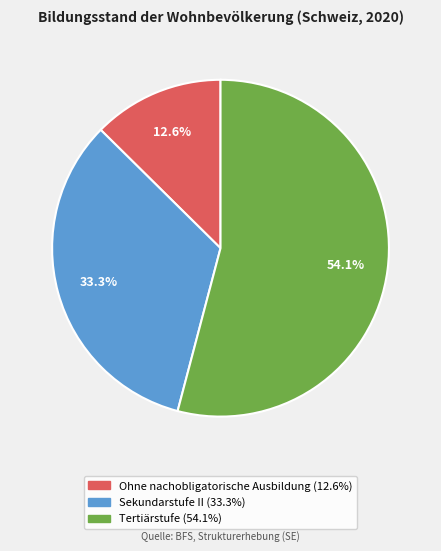

Is Tertiärstufe the majority of the pie?

Yes